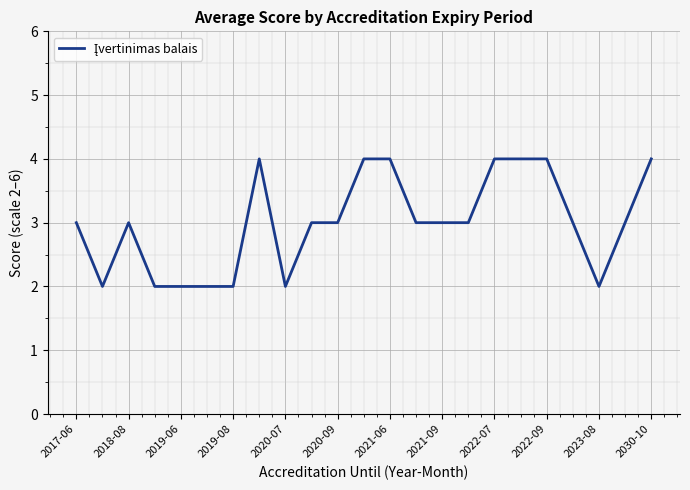

How many distinct data groups are displayed?

1